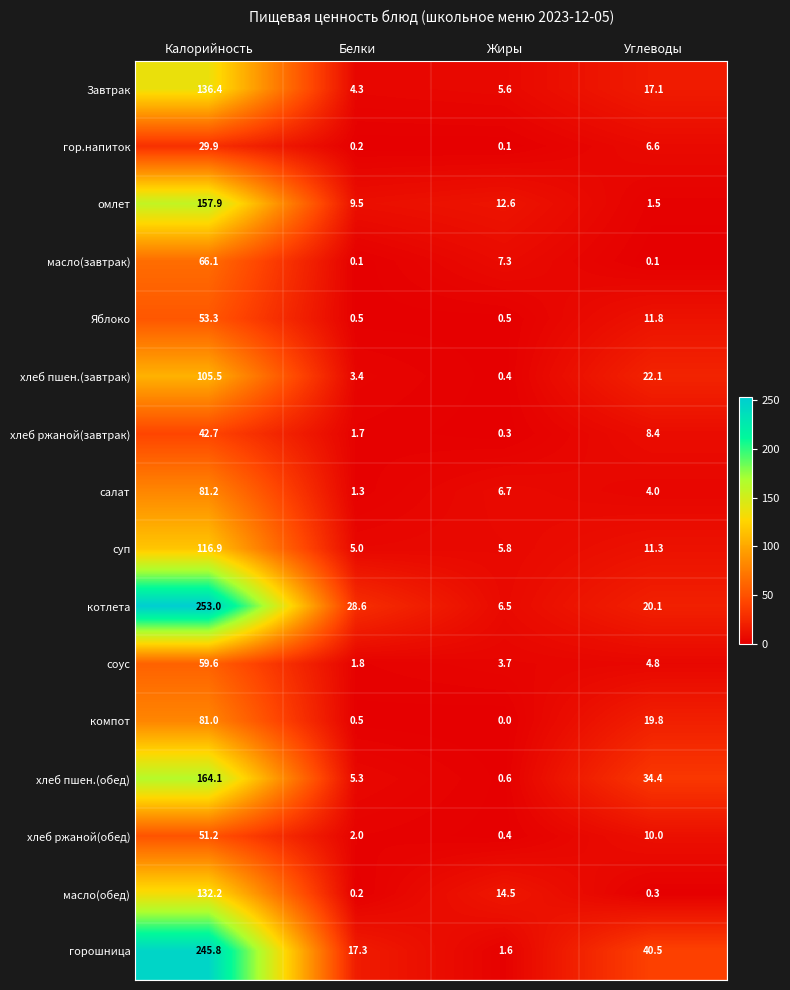

The суп series shows 5.8 at Жиры. True or false?

True